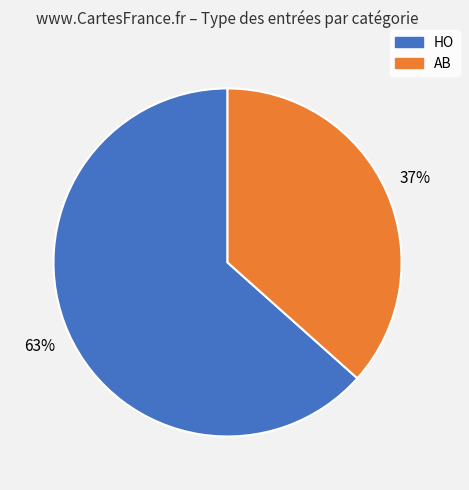

To the nearest percent, what is the combined percentage of HO and AB?

100%